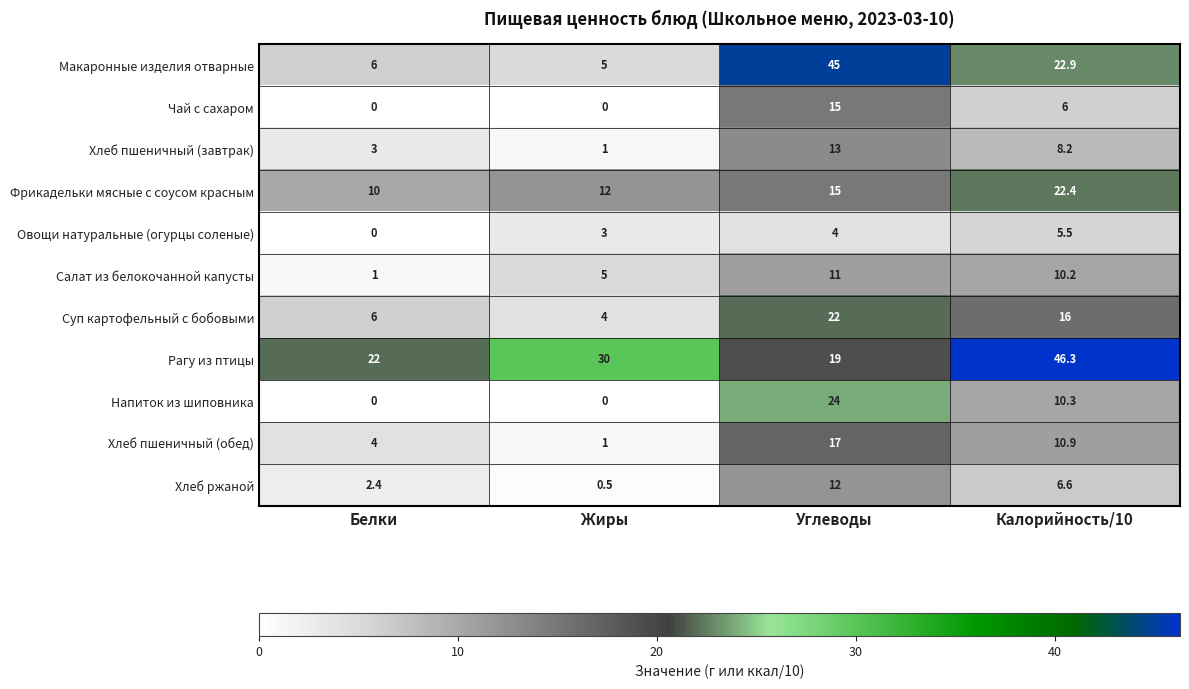

Is it true that Макаронные изделия отварные equals 6.0 at Белки?

True